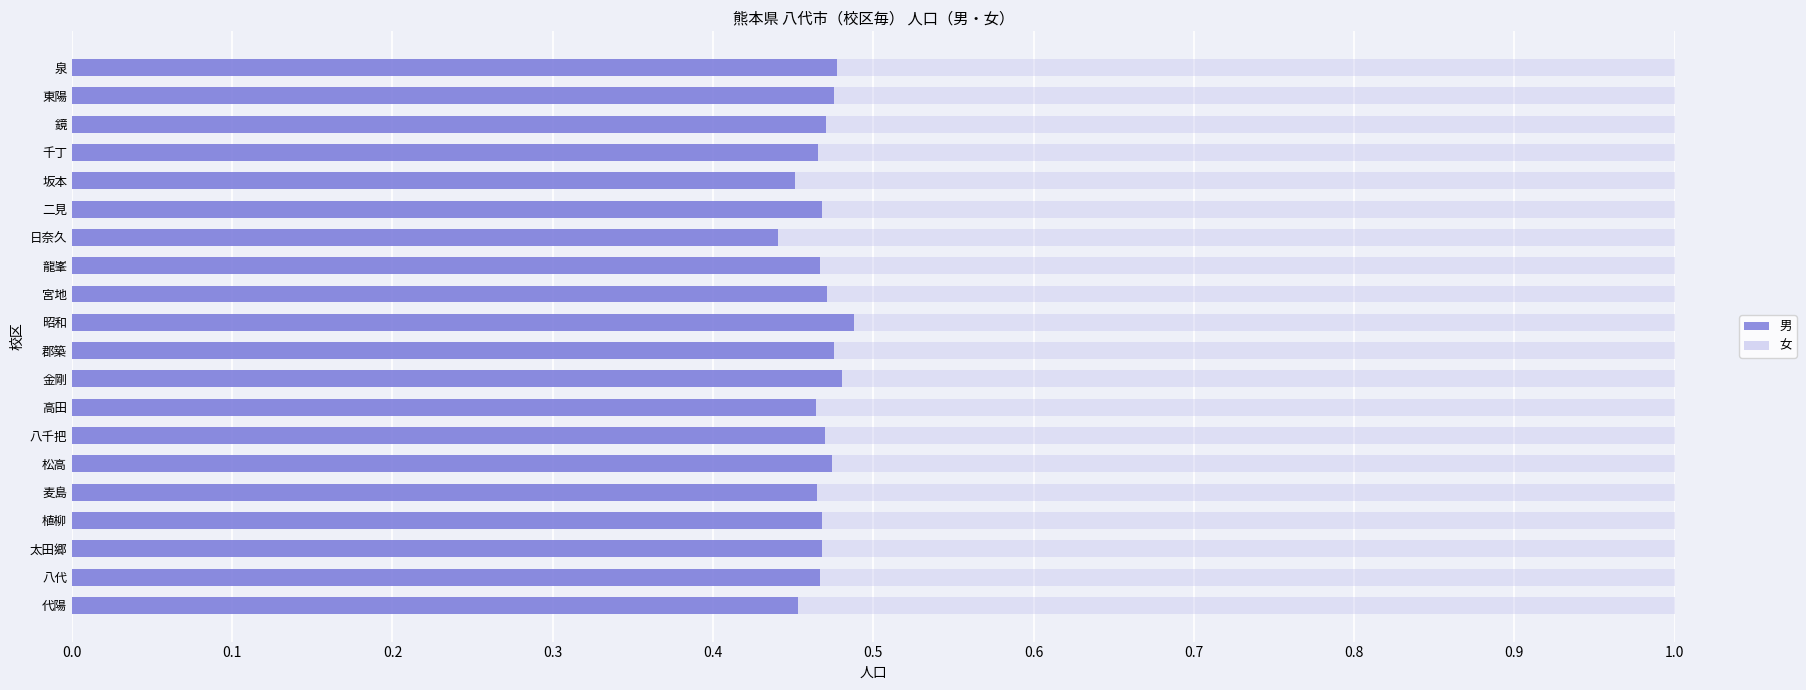

How many groups of bars are there?

20